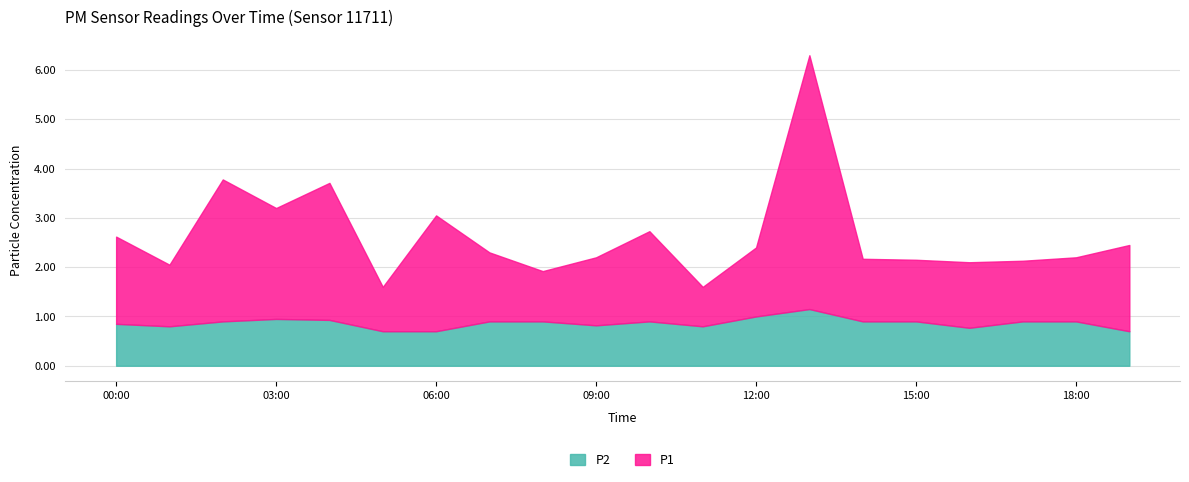

At which label does P2 reach its minimum?

05:00